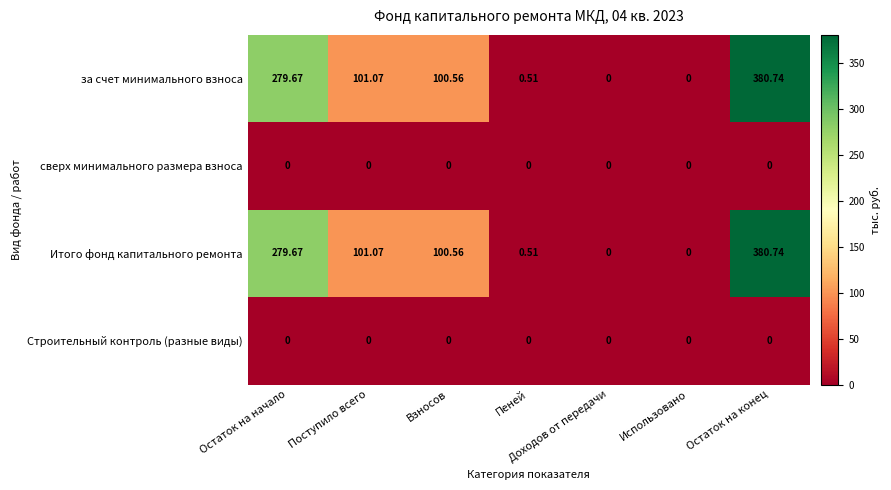

At which category does the chart reach its peak across all series?

Остаток на конец